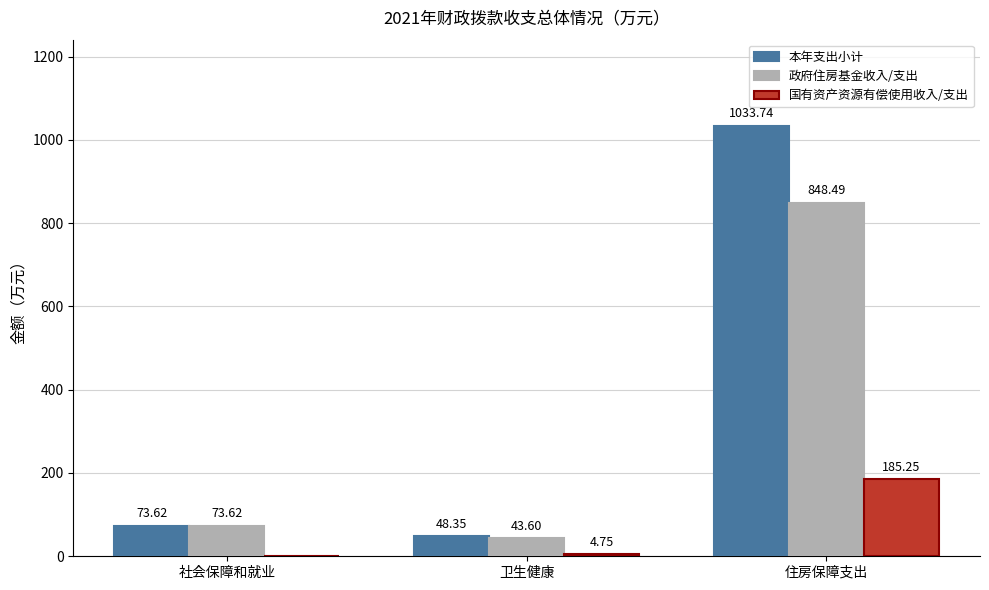

Which series changed the most between 社会保障和就业 and 住房保障支出?

本年支出小计